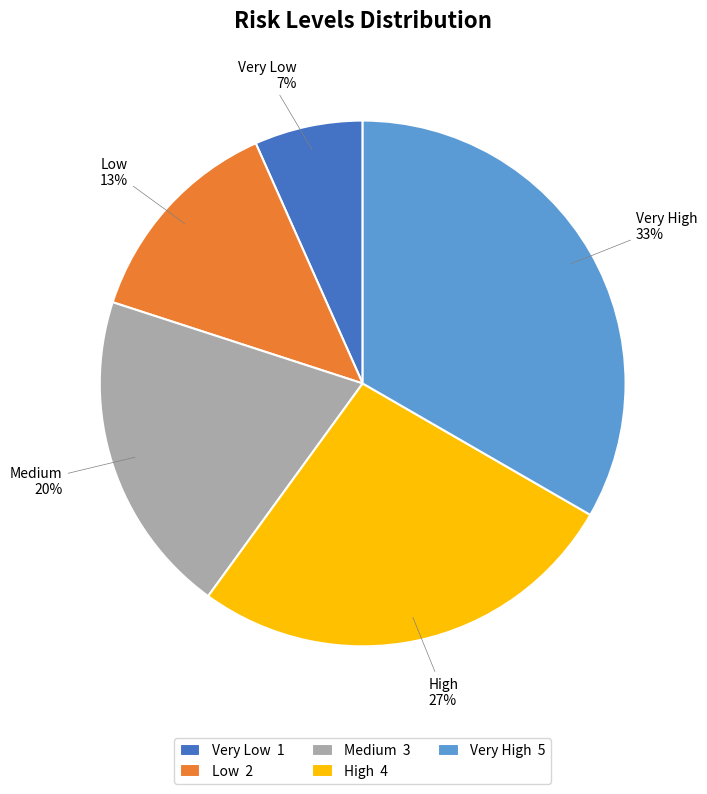

What is the ratio of the value at Very High to the value at Low?

2.5